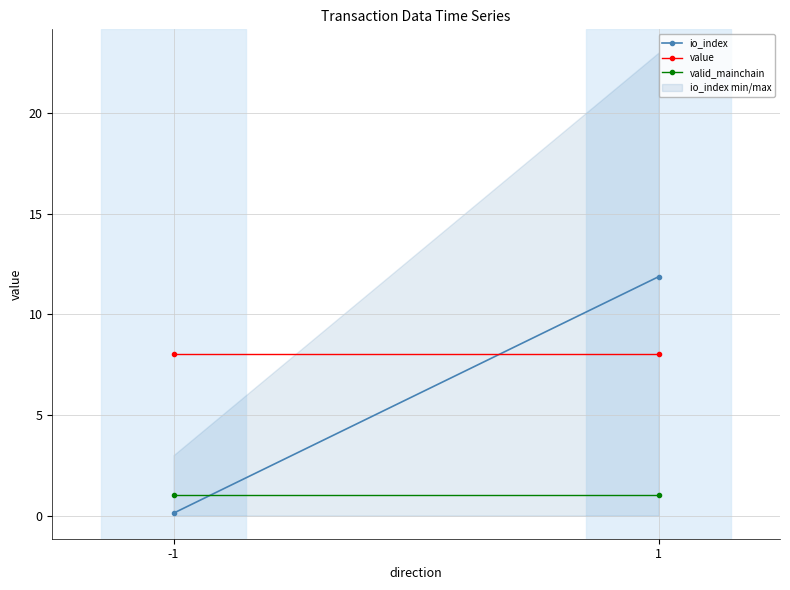

How many data points in io_index are above 11?

1